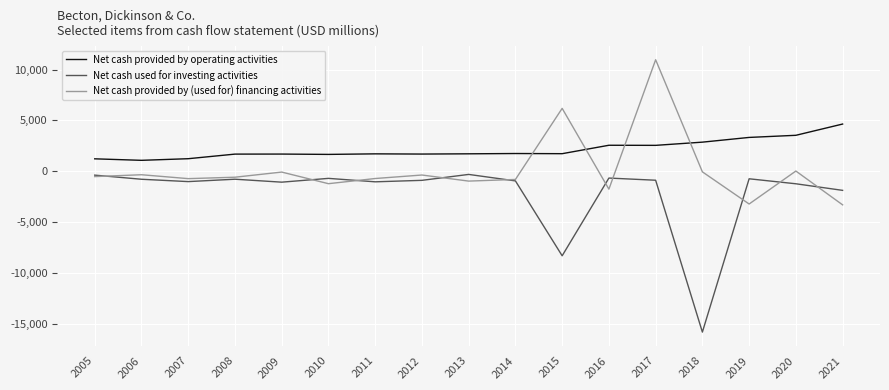

Which category has the lowest value across all series?

2018